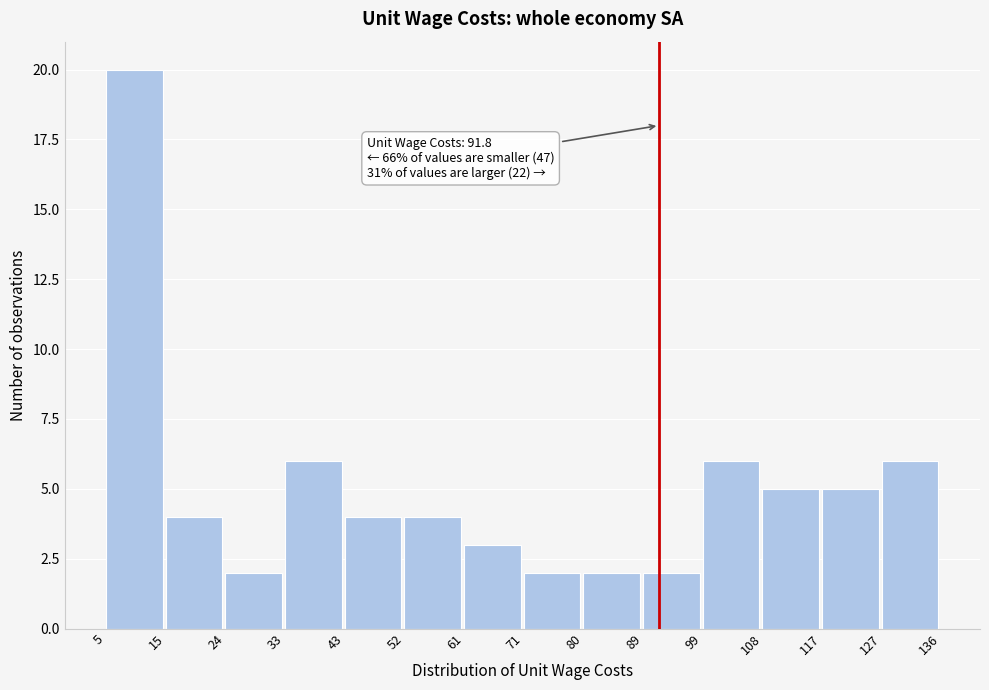

Which range on the x-axis has the tallest bar?

5 to 15